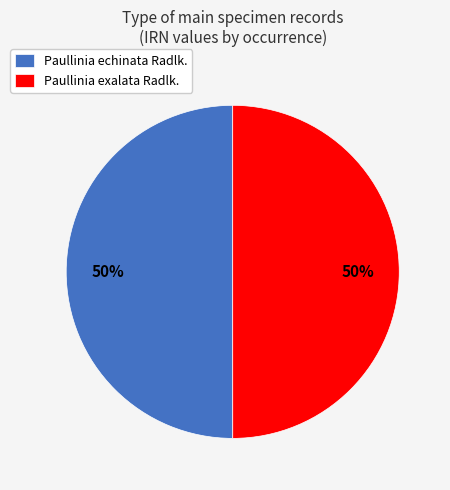

Approximately how many times larger is the value at Paullinia exalata Radlk. compared to Paullinia echinata Radlk.?

1.0